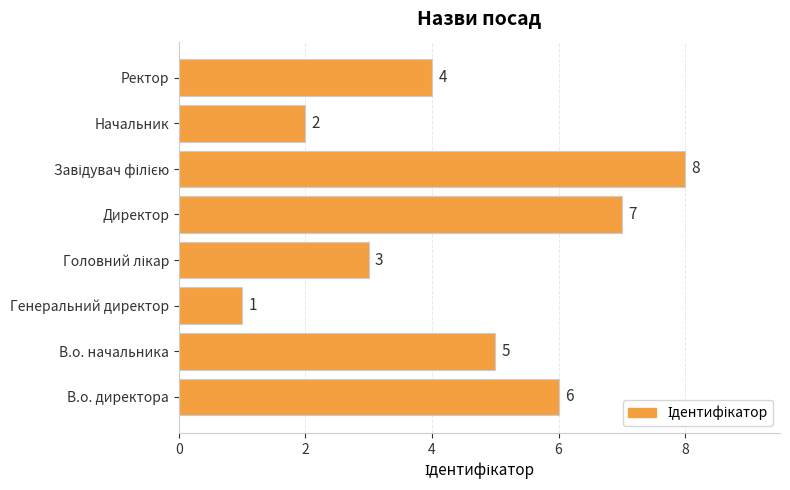

How many values are between 3 and 7?

5